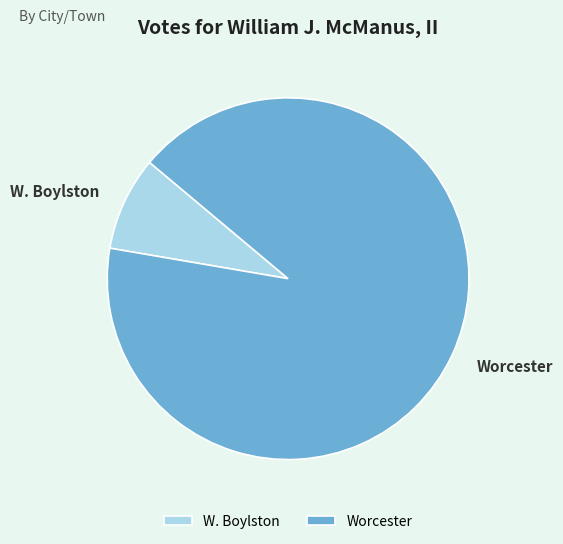

Do W. Boylston and Worcester together represent more than half of the pie?

Yes